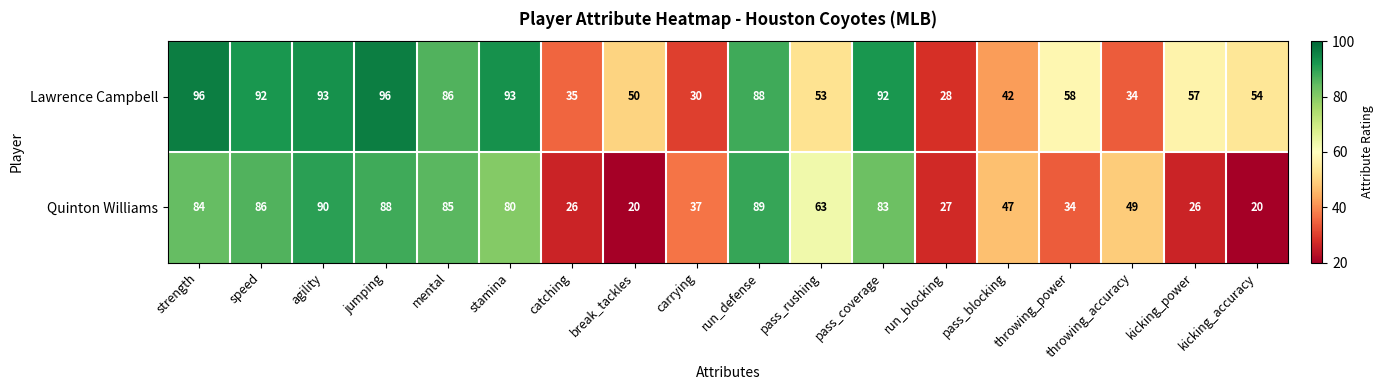

At how many categories does at least one series exceed 81?

8